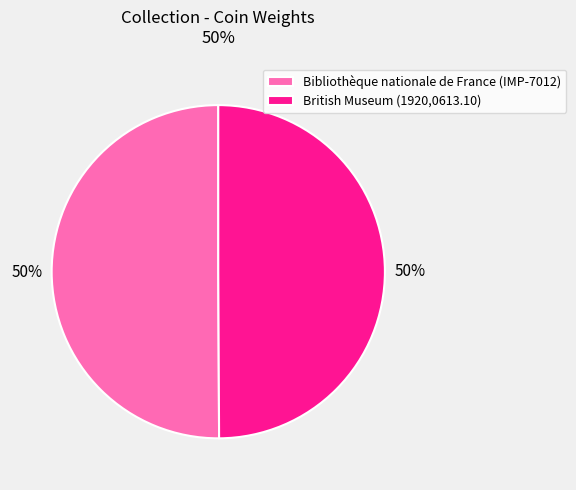

To the nearest percent, what percentage of the pie is British Museum (1920,0613.10)?

50%